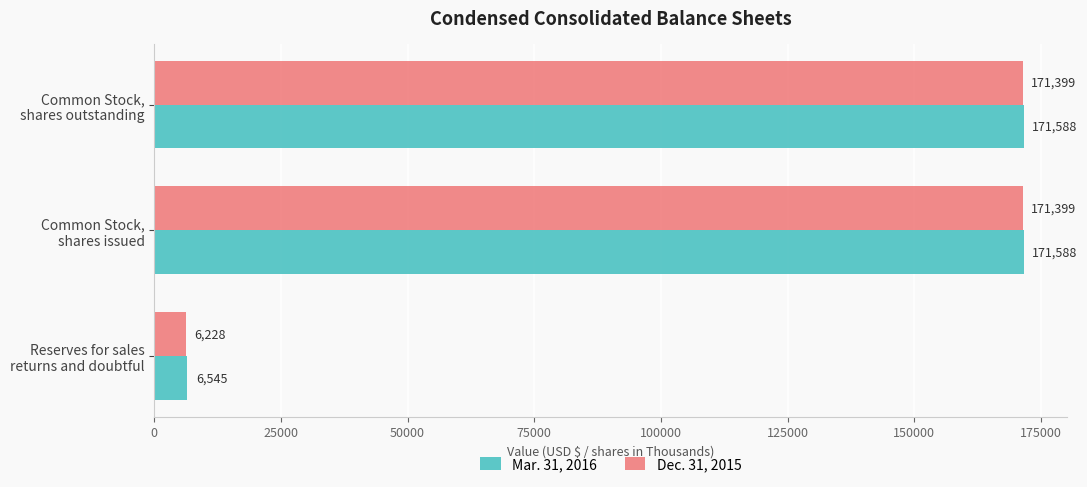

Which series has the largest range (max minus min)?

Dec. 31, 2015